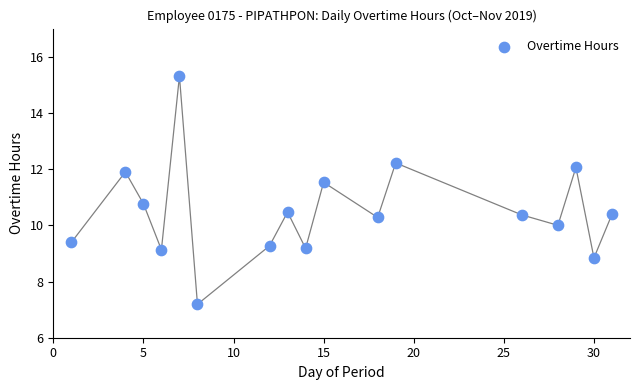

What Y value in the scatter plot is closest to 11?

10.8